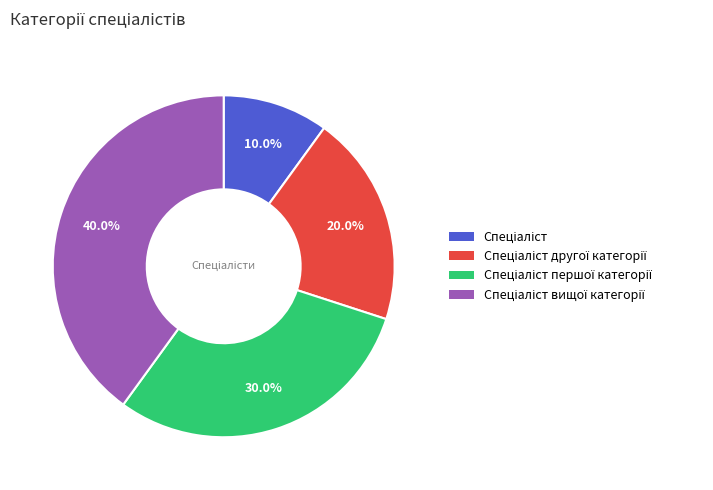

Is there any slice that represents more than half of the pie?

No